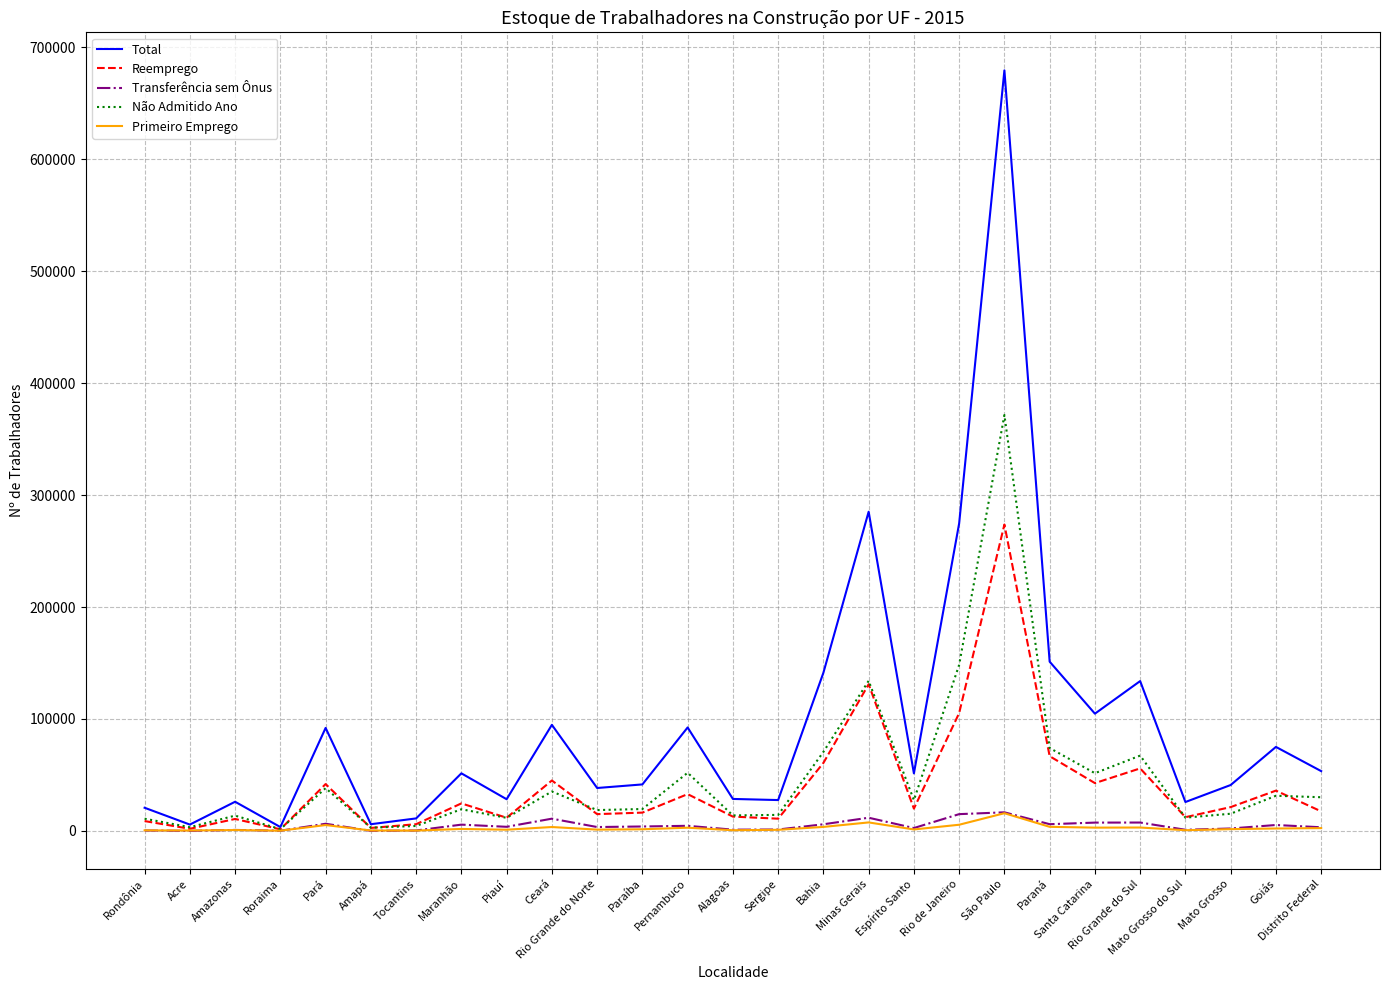

What is the average value of the Total series?

95747